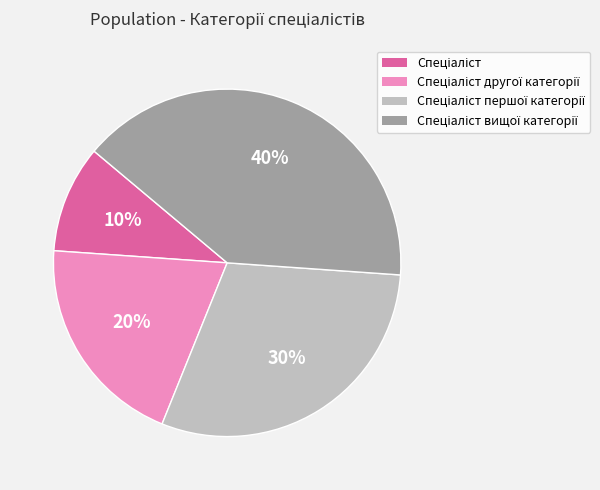

To the nearest percent, what is the difference between the largest and smallest slice percentages?

30%